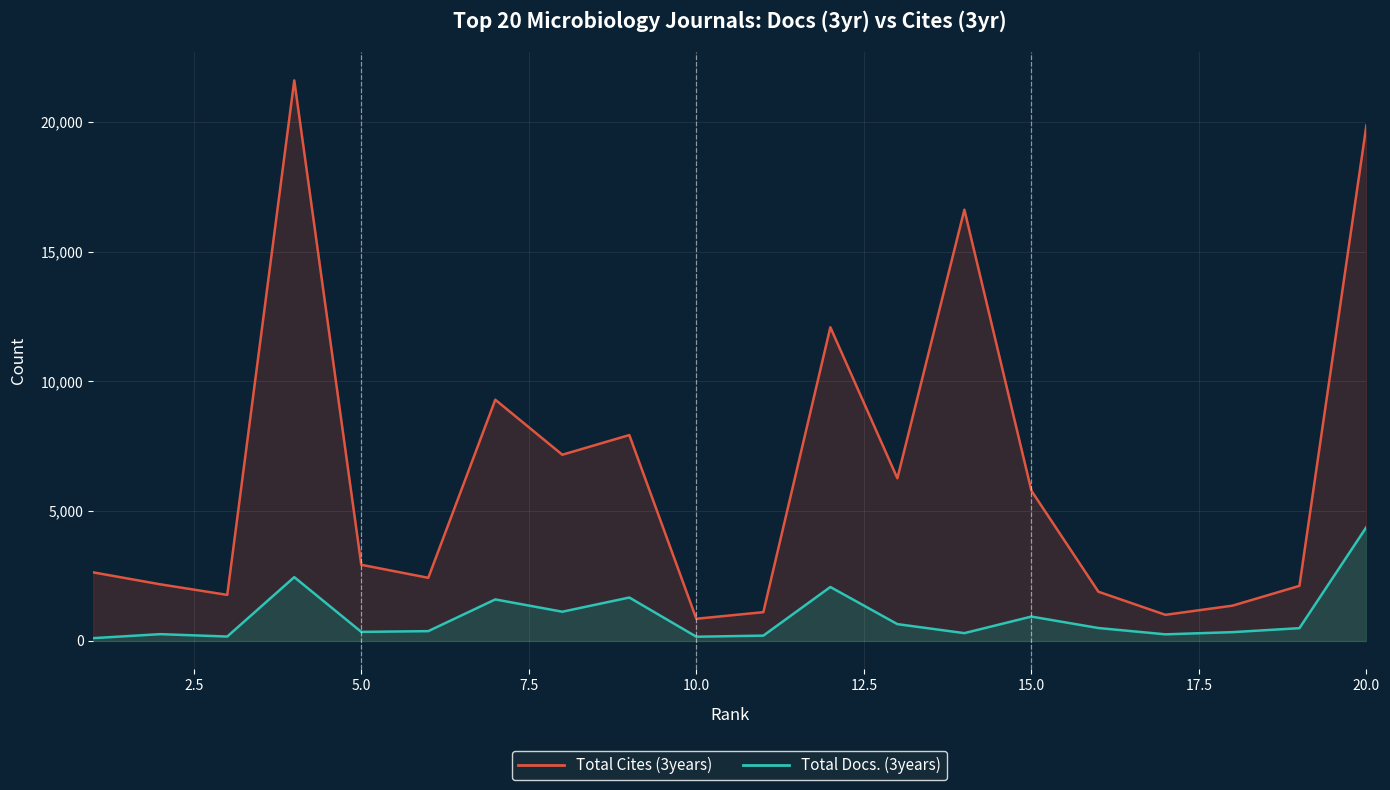

True or false: Total Docs. (3years) and Total Cites (3years) cross at least once.

False